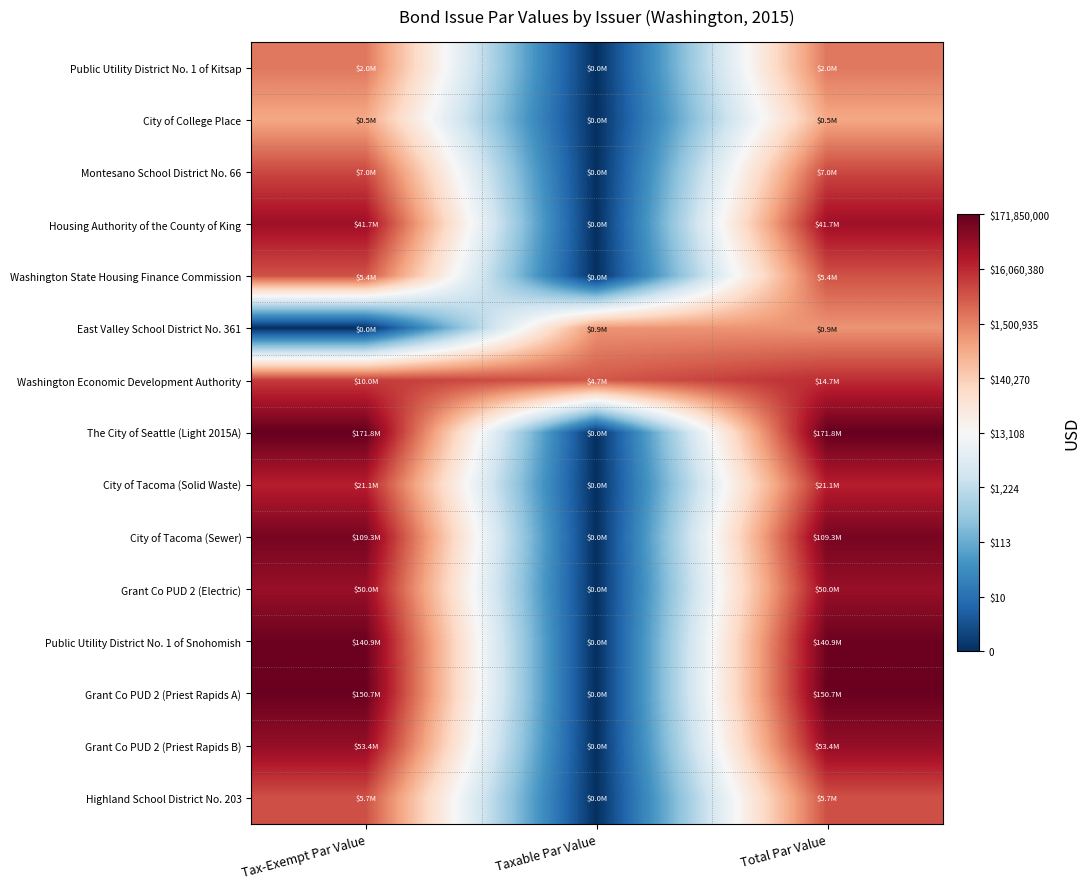

How many data points does each series have?

3